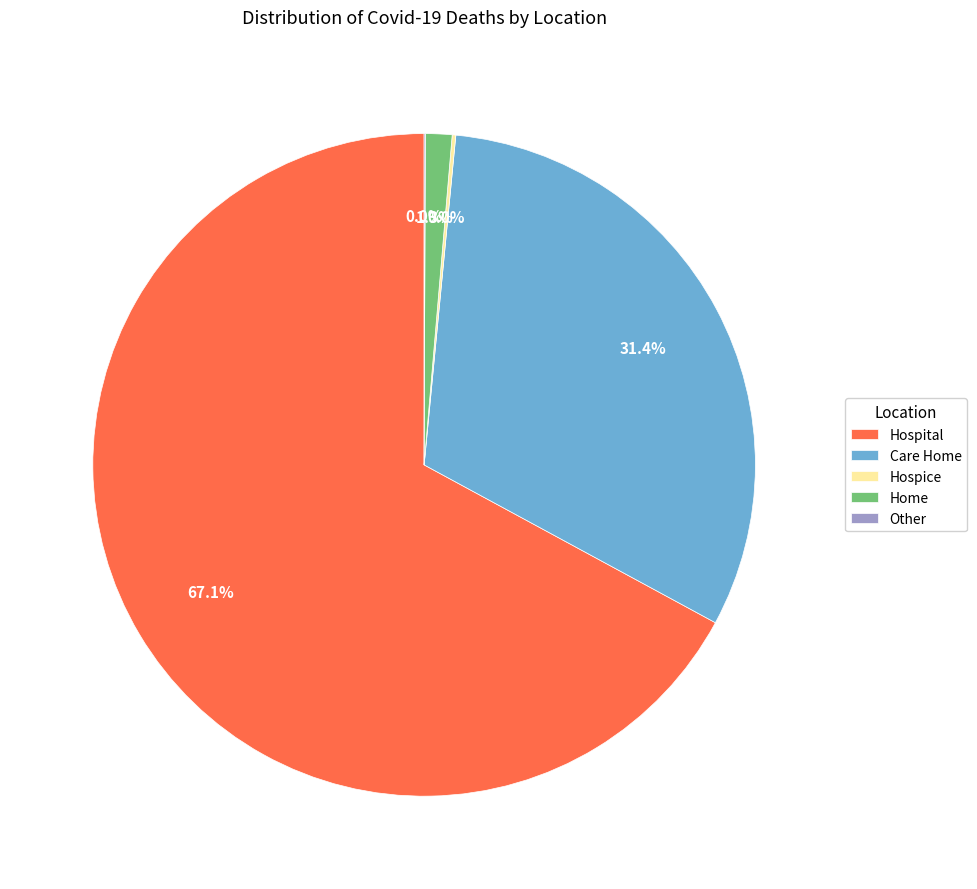

Rank the categories by value from lowest to highest.

Other, Hospice, Home, Care Home, Hospital